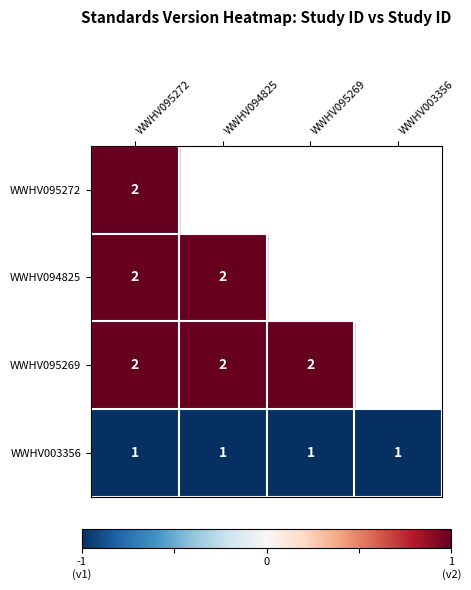

Is it true that WWHV003356 equals 1 at WWHV094825?

True